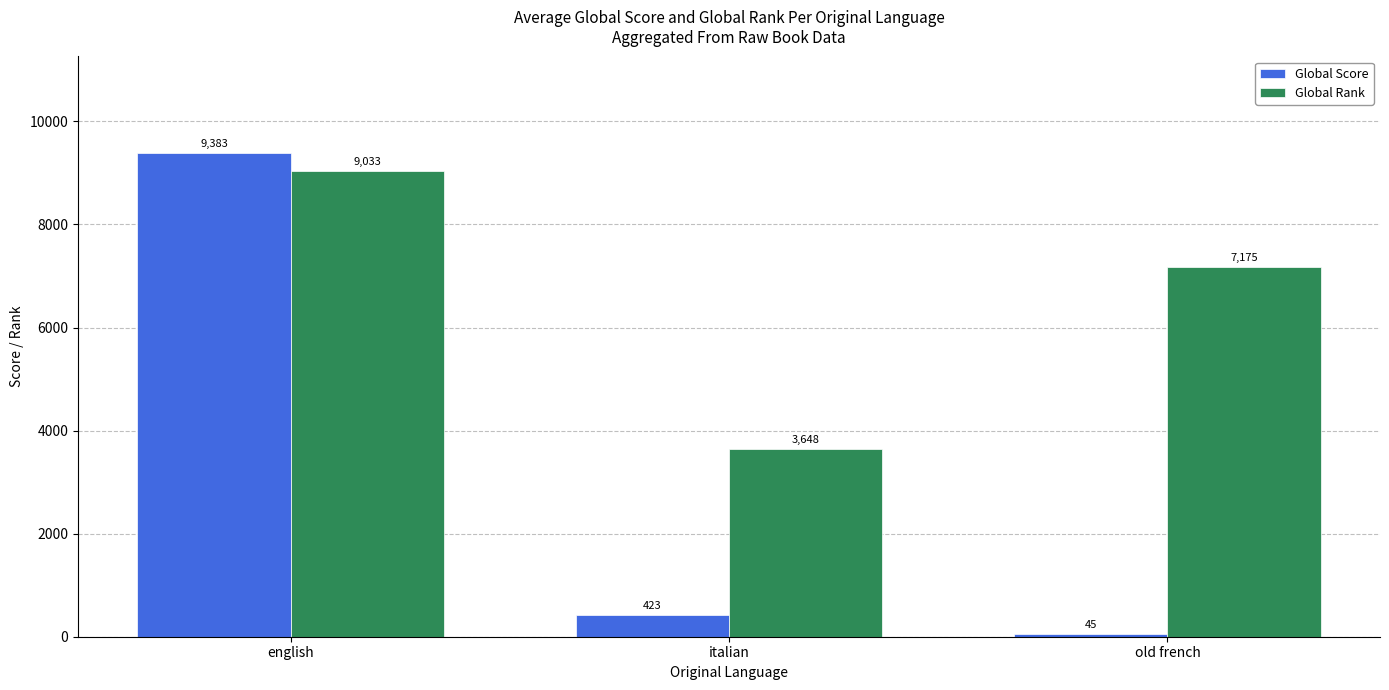

Which category has the highest value across all series?

english